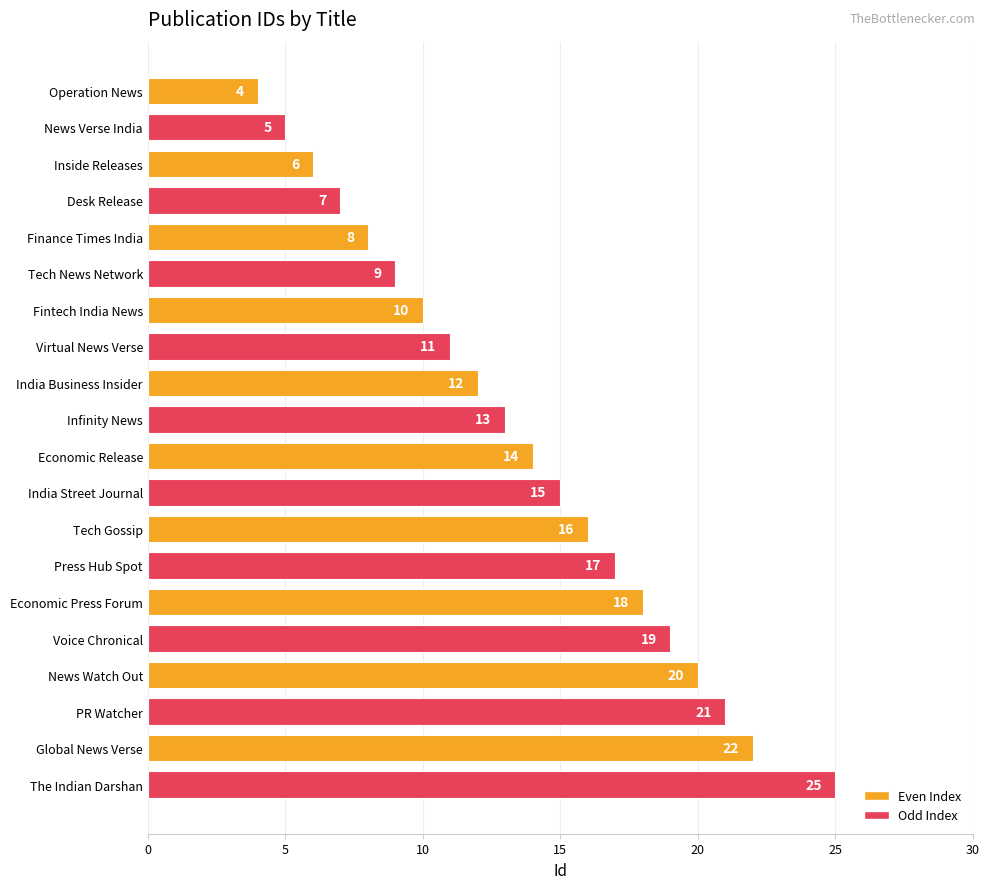

What is the average value?

14